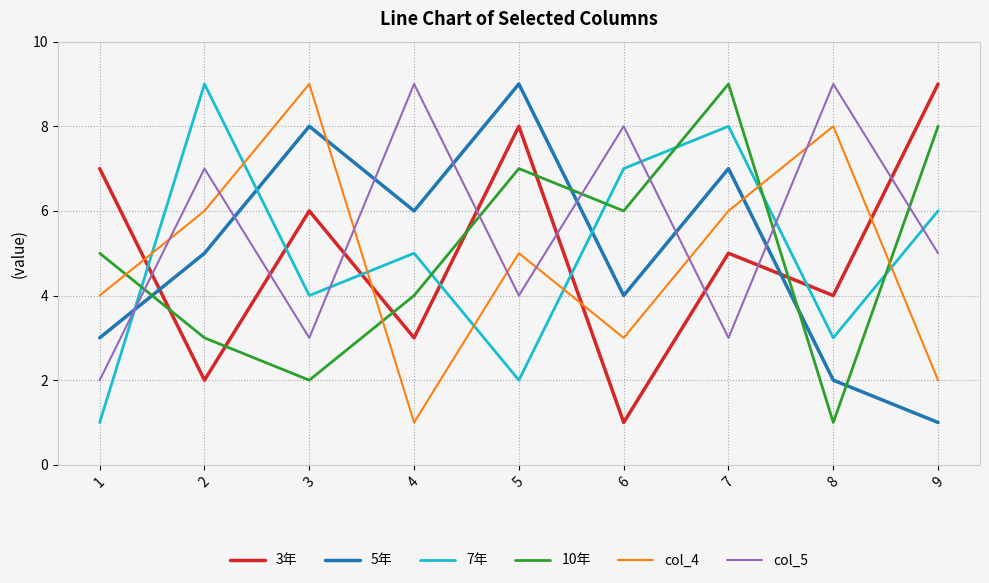

True or false: 3年 has more than 0 interior local peaks.

True